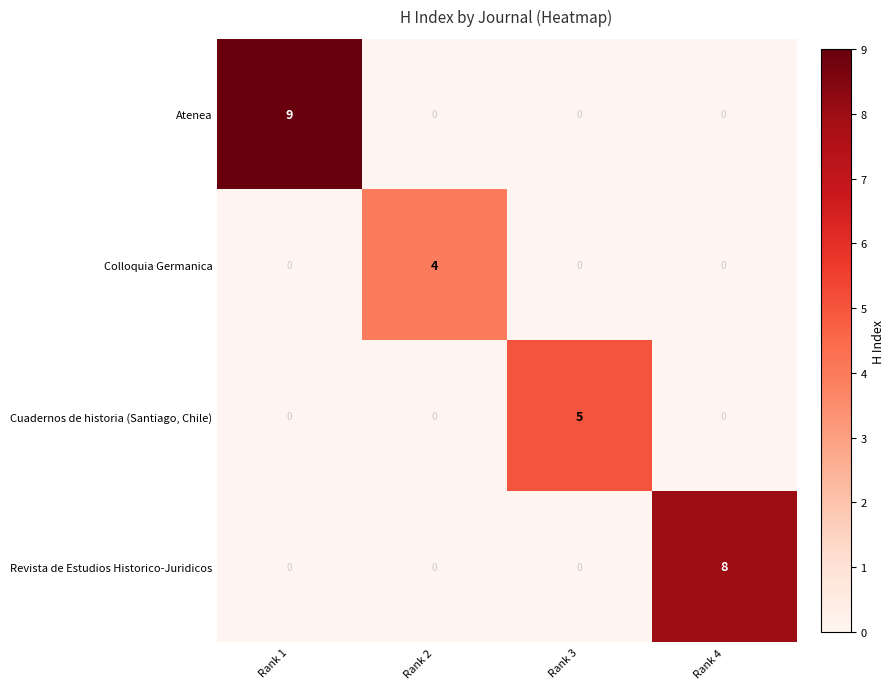

Which label corresponds to the largest value in the chart?

Rank 1